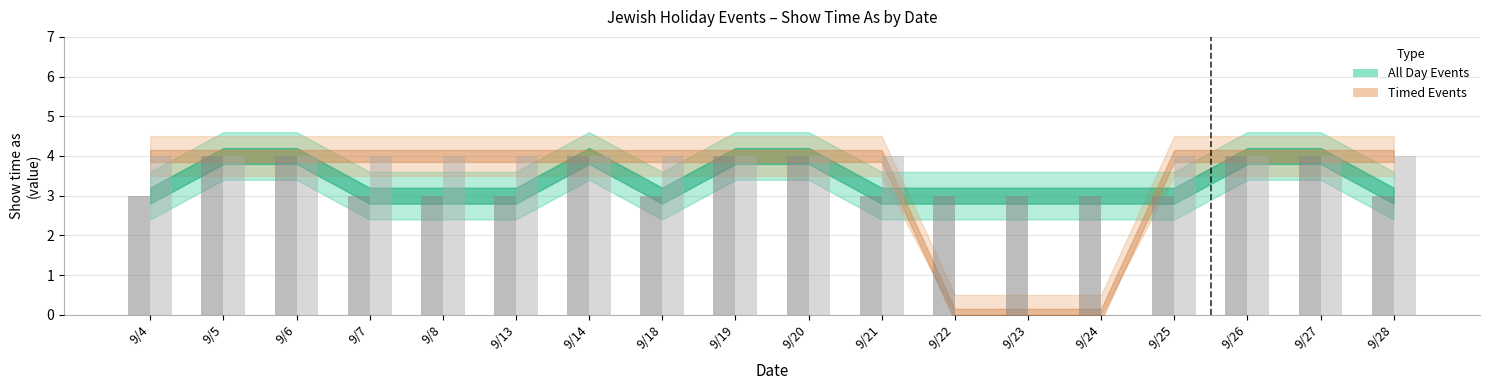

What is the value of the All Day Events bar at the 17th from the left?

4